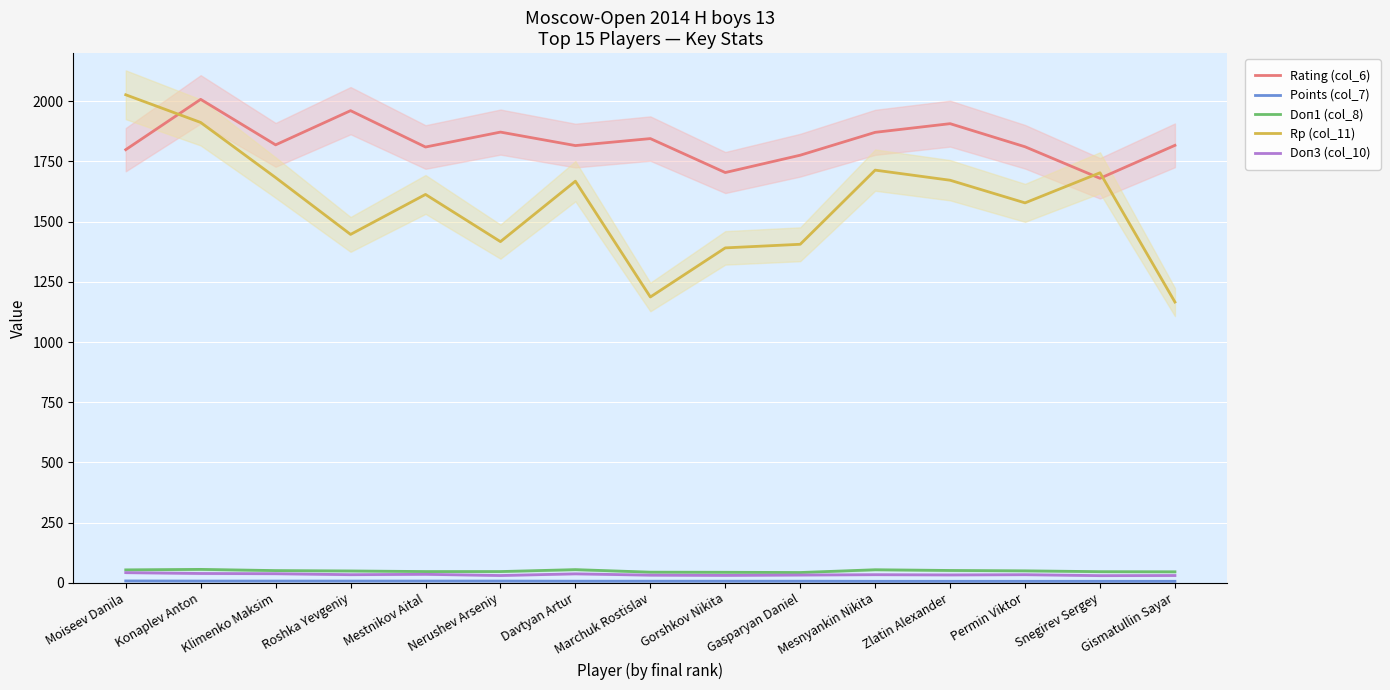

Where does the Doп1 (col_8) series first go above 49?

Moiseev Danila